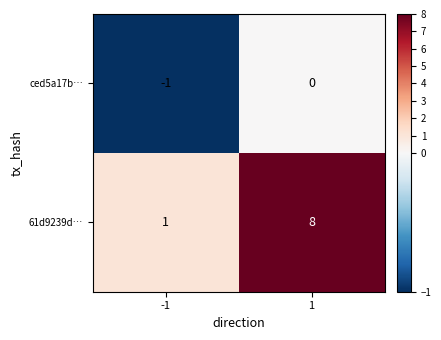

Which series has the largest range (max minus min)?

61d9239d…